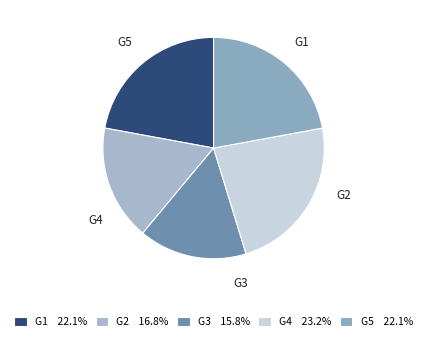

Which category has the smallest portion of the pie?

G3